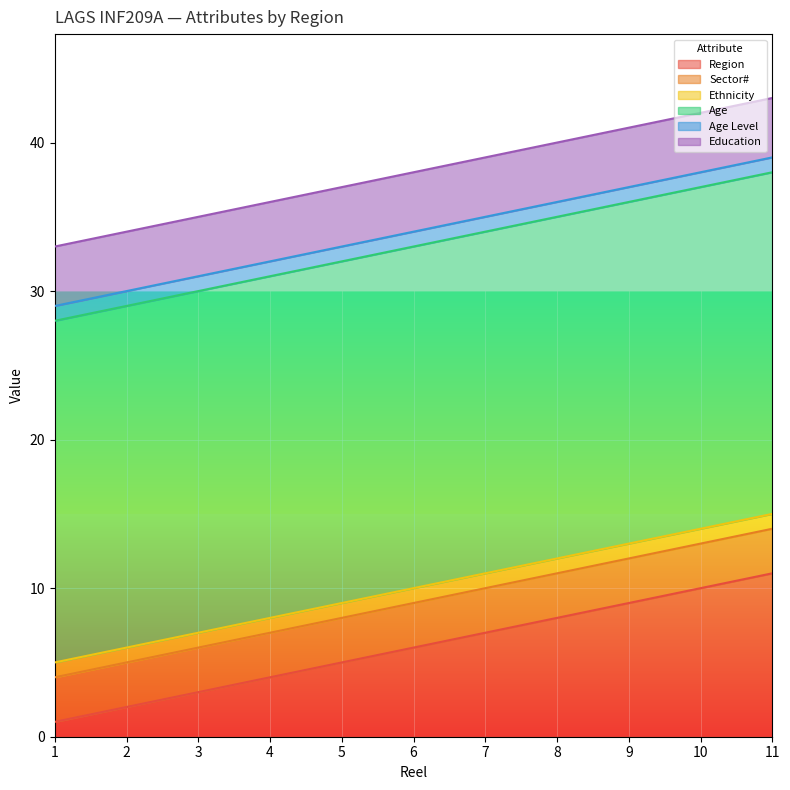

True or false: Region and Age Level cross at least once.

False